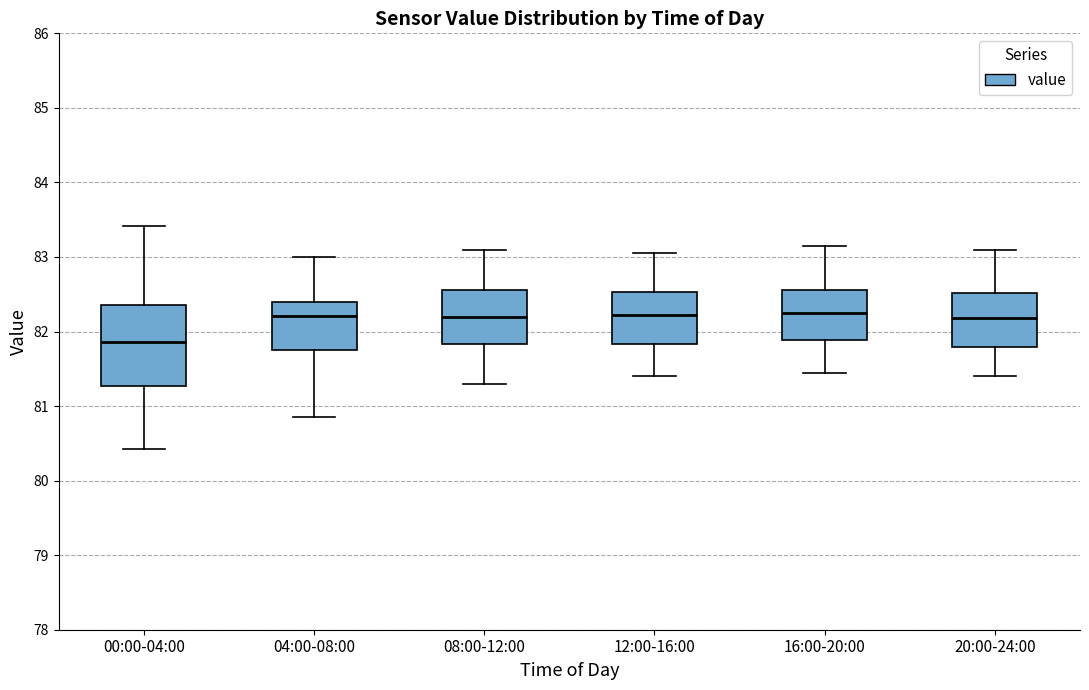

Reading left to right, read every box against the y-axis: the position of its median line, the range the box covers, and the ends of its whiskers. The values are not printed on the chart, so give them approximately, as read against the axis.

00:00-04:00: median 81.9, box 81.3 to 82.4, whiskers 80.4 to 83.4
04:00-08:00: median 82.2, box 81.8 to 82.4, whiskers 80.9 to 83.0
08:00-12:00: median 82.2, box 81.8 to 82.6, whiskers 81.3 to 83.1
12:00-16:00: median 82.2, box 81.8 to 82.5, whiskers 81.4 to 83.1
16:00-20:00: median 82.3, box 81.9 to 82.6, whiskers 81.5 to 83.2
20:00-24:00: median 82.2, box 81.8 to 82.5, whiskers 81.4 to 83.1